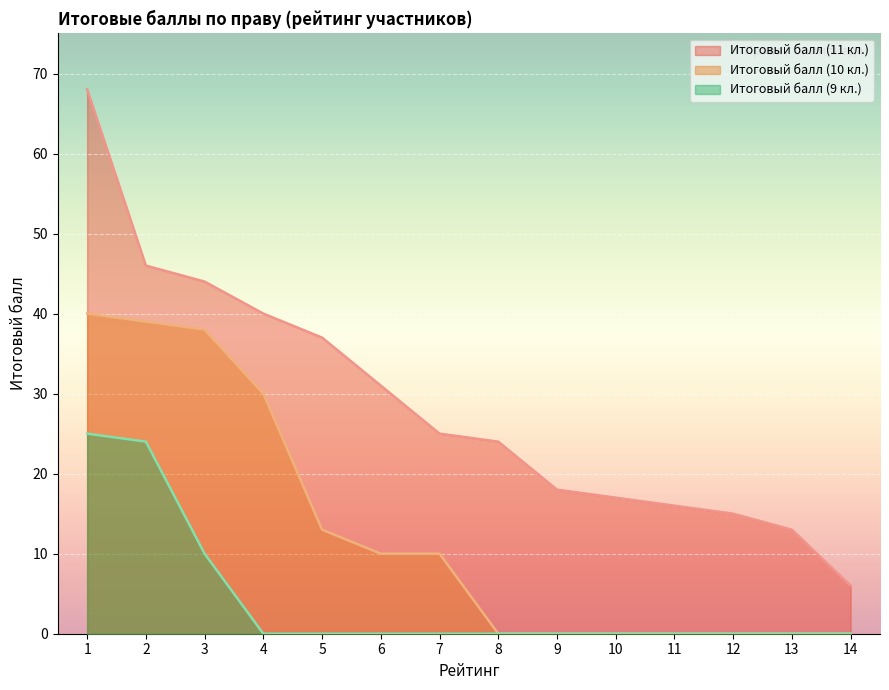

True or false: Итоговый балл (10 кл.) and Итоговый балл (9 кл.) intersect in this chart.

False